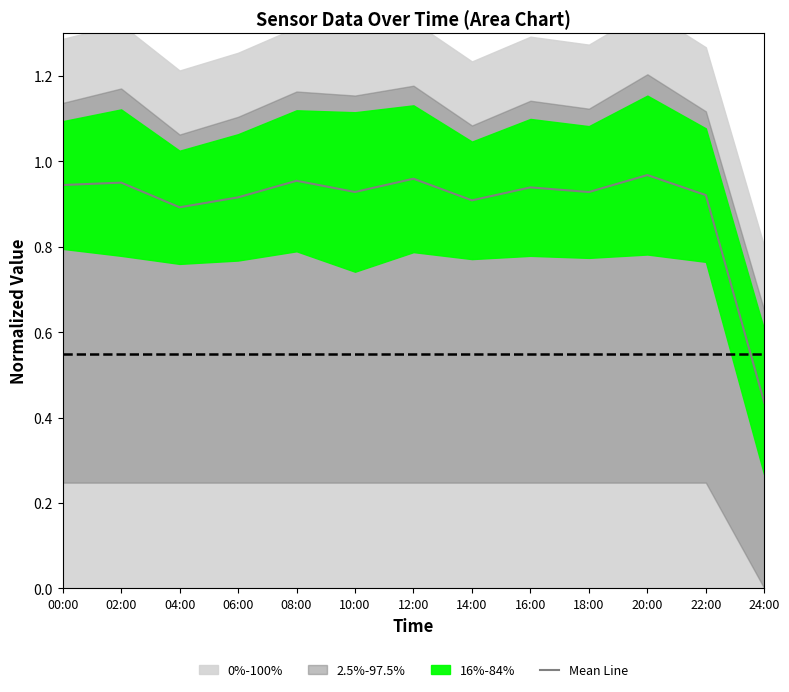

How many lines are shown in the chart?

1